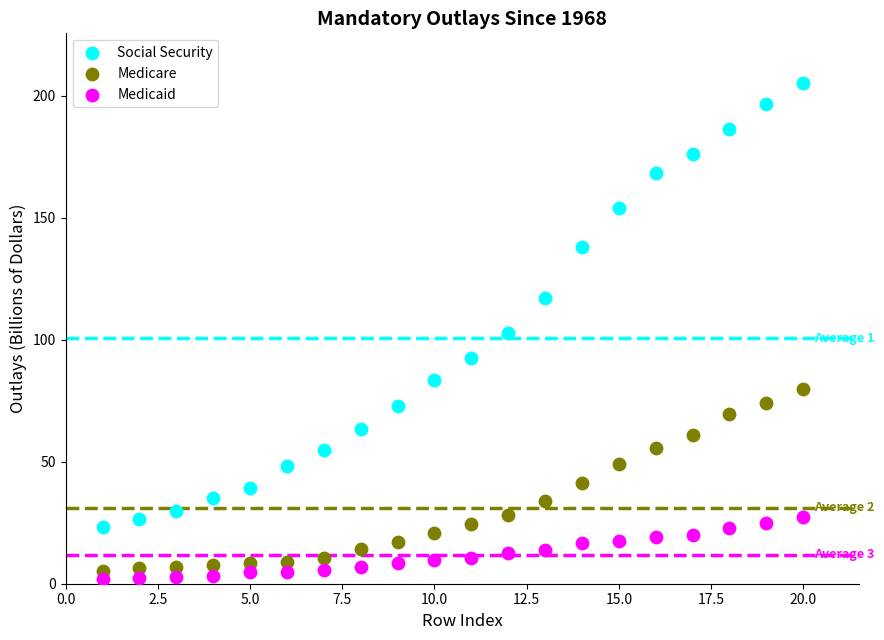

In the Social Security series, what Y value is closest to 114?

117.1